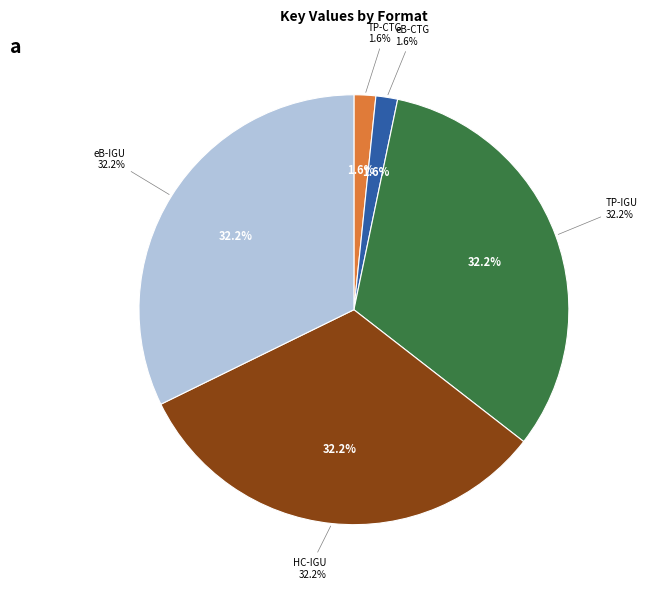

To the nearest percent, what is the average slice percentage?

20%